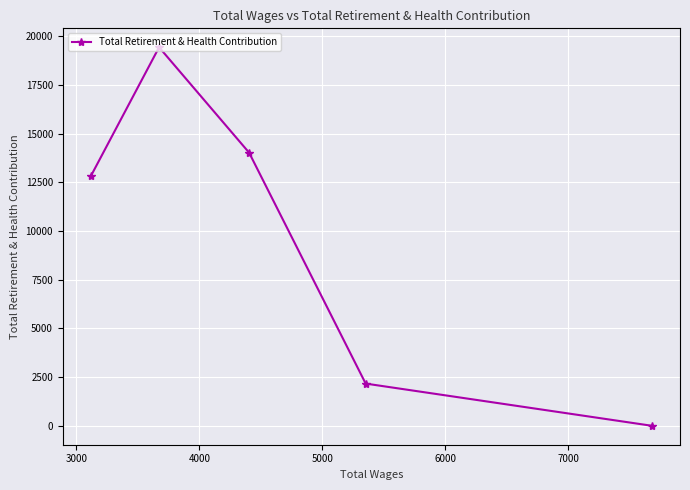

How many data points are less than 12814?

2